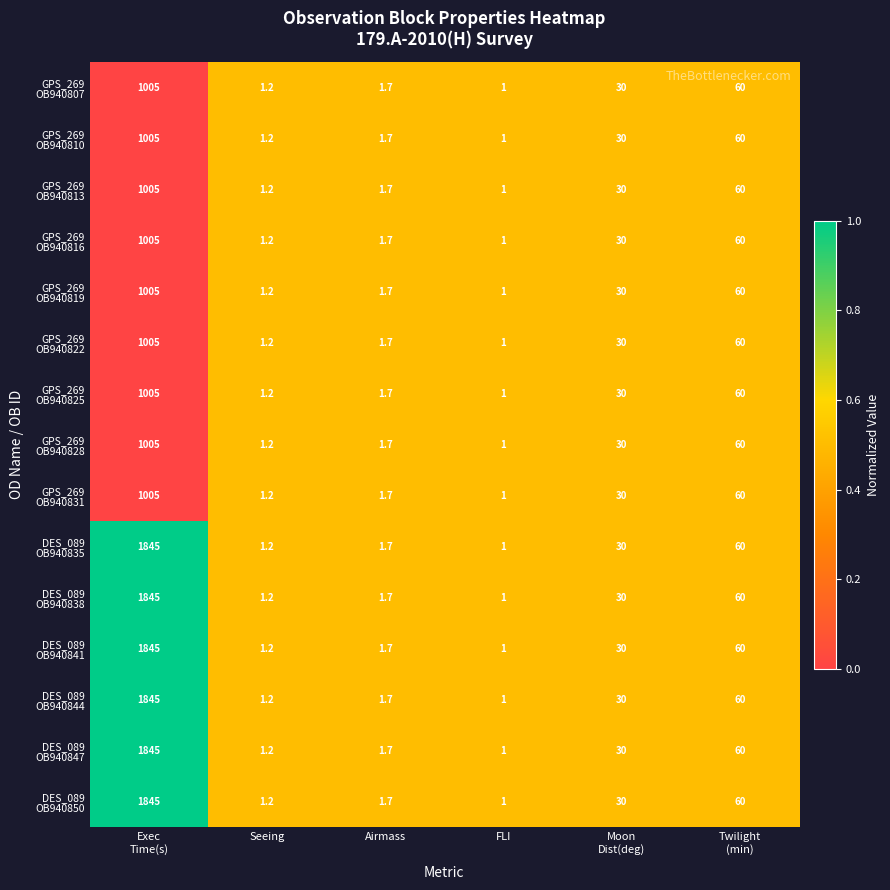

What is the maximum value shown in the chart?

1845.0